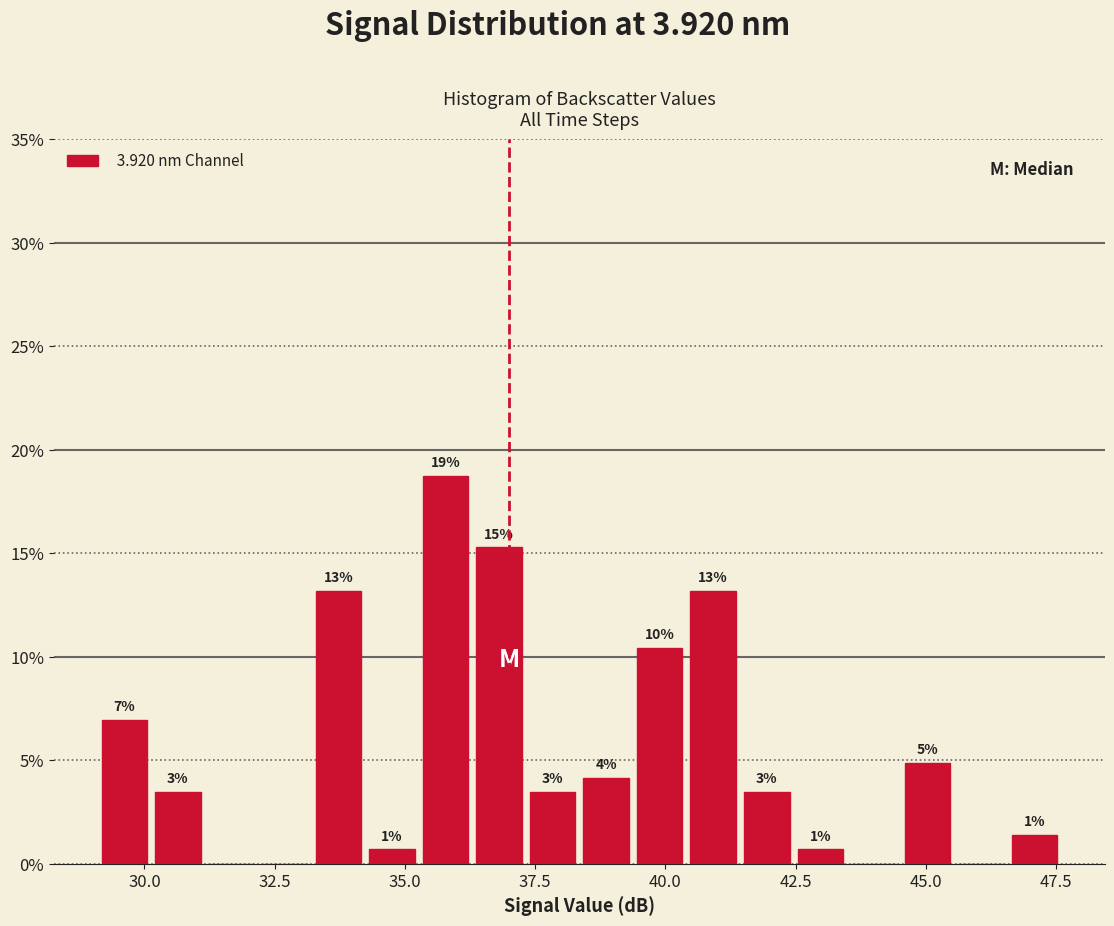

Read against the x-axis, roughly where is the centre of the tallest bar?

36.0